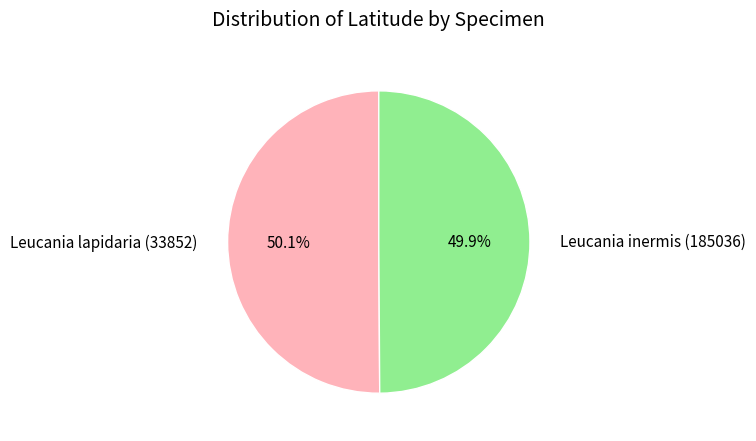

How many slices are in this pie chart?

2